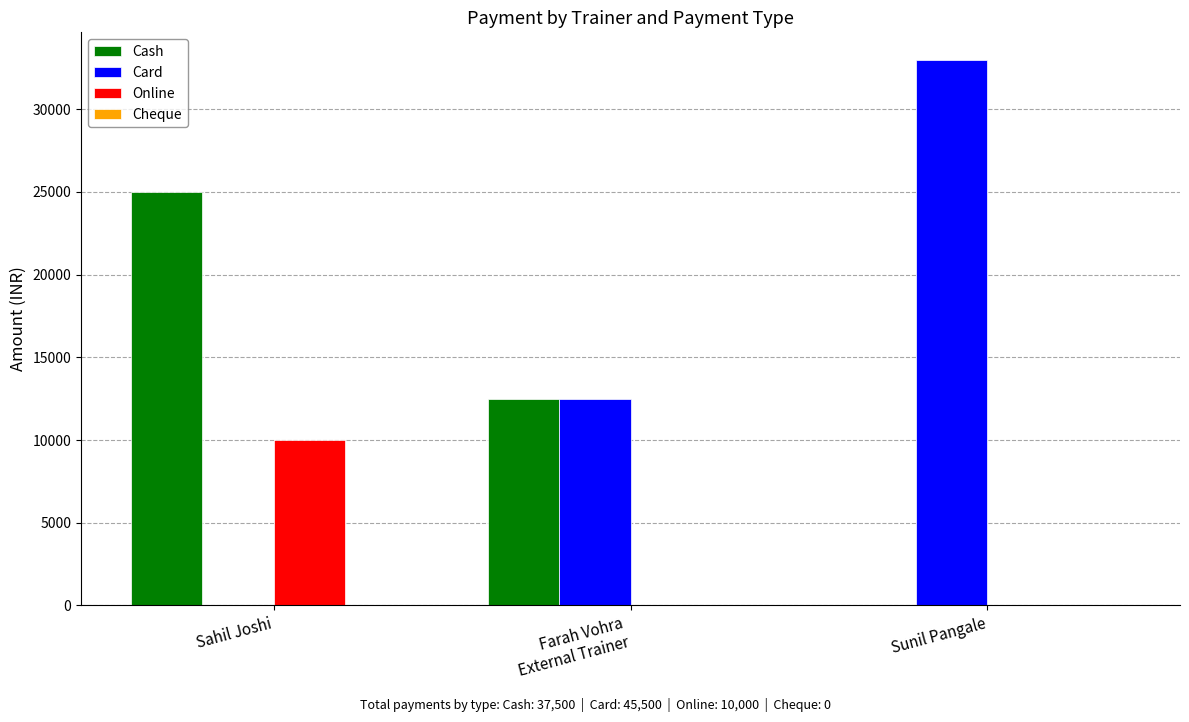

Is it true that Cash equals 0 at Sunil Pangale?

True